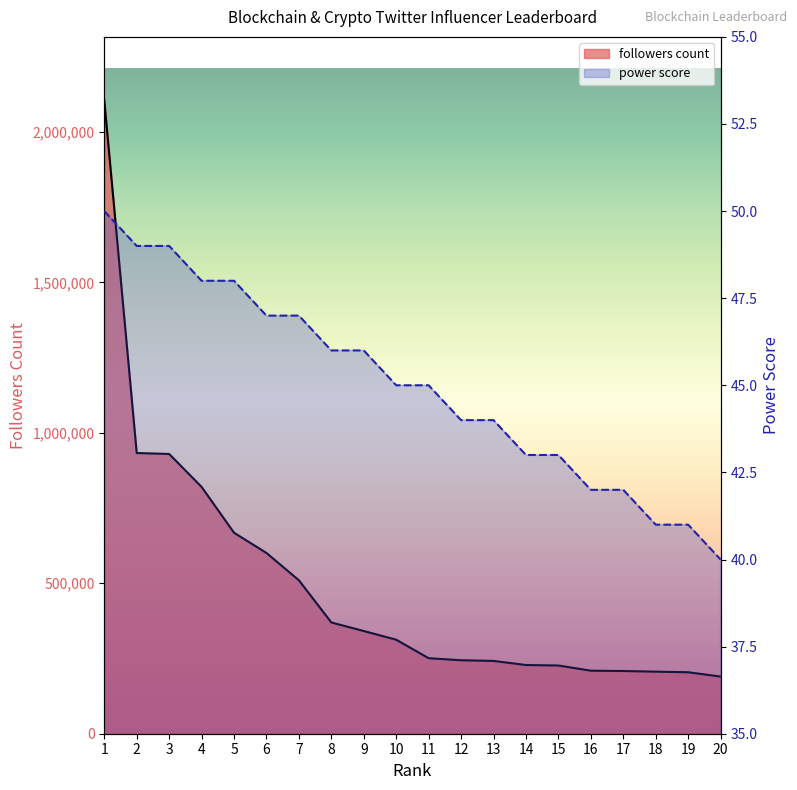

Is the value of followers count at 1 greater than the value of power score at 19?

Yes